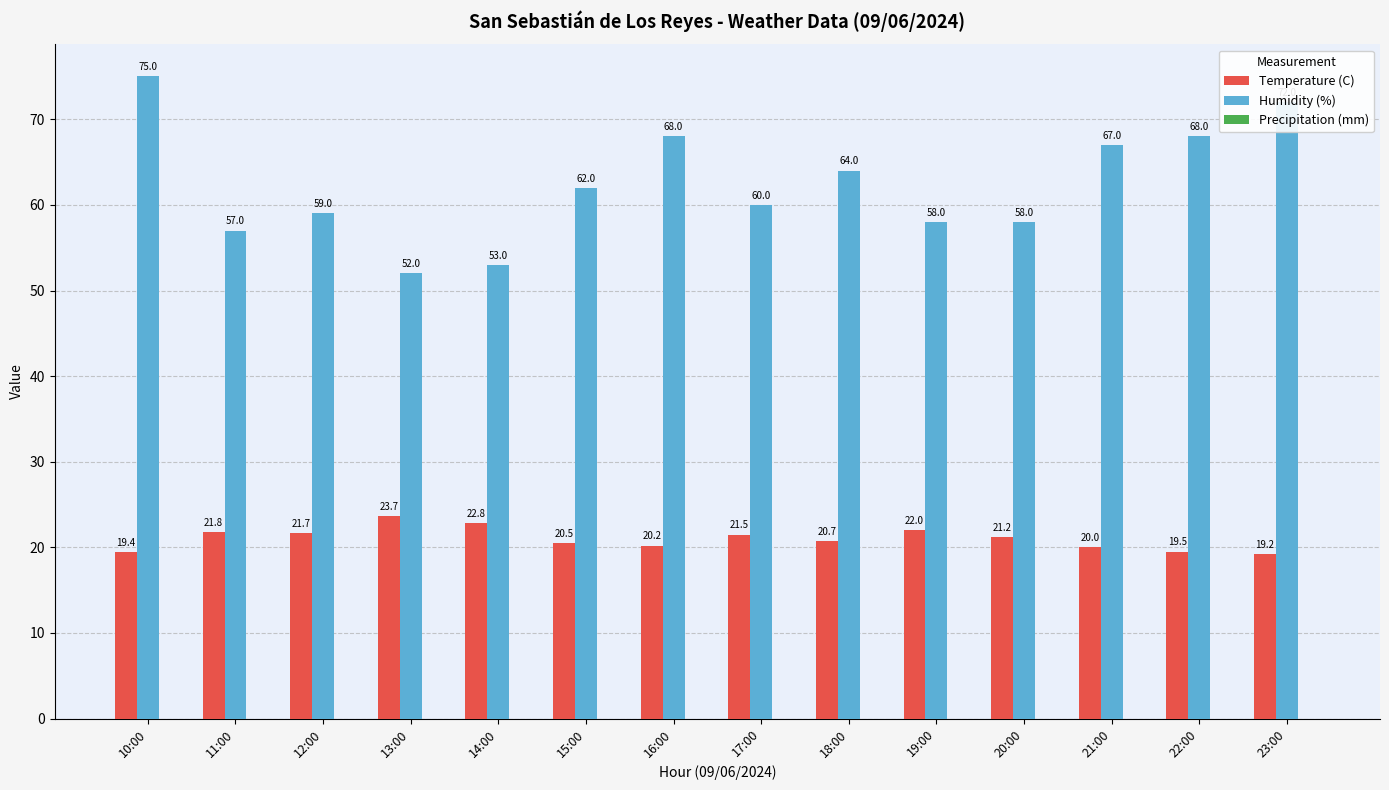

At which label does Temperature (C) first exceed 21?

11:00